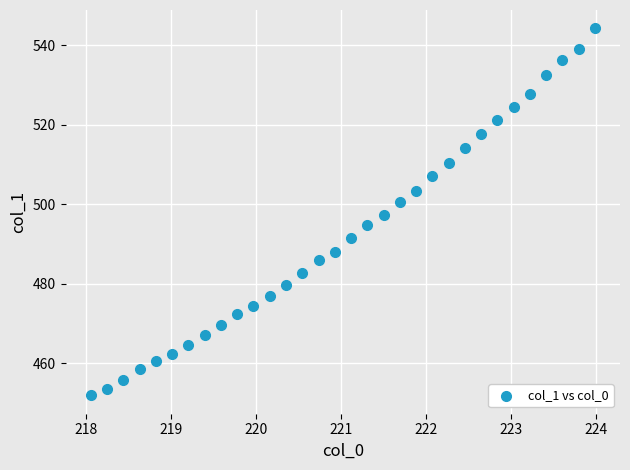

What is the range of Y values (max minus min)?

92.3